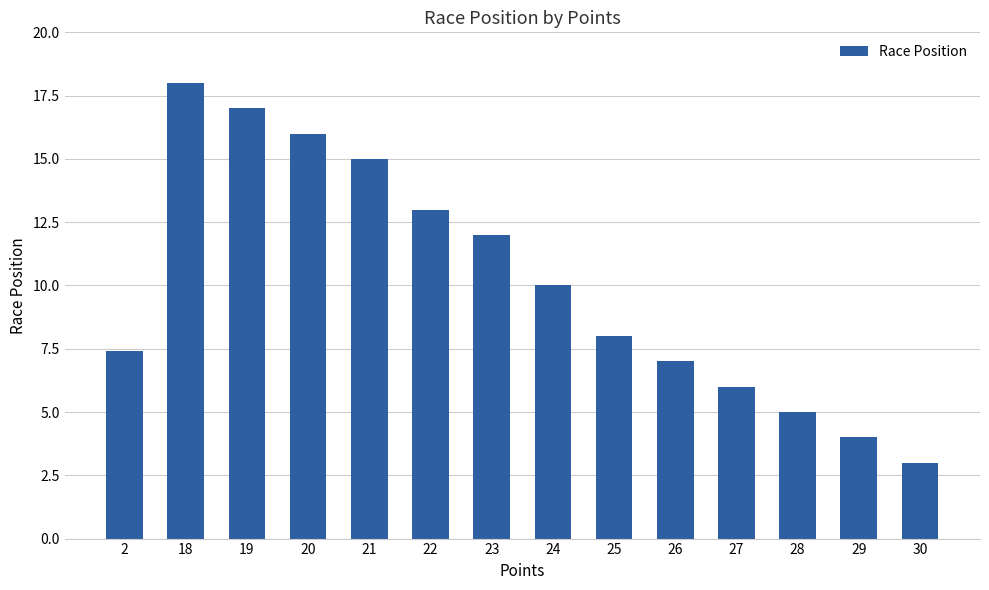

What is the ratio of the value at 28 to the value at 18?

0.3